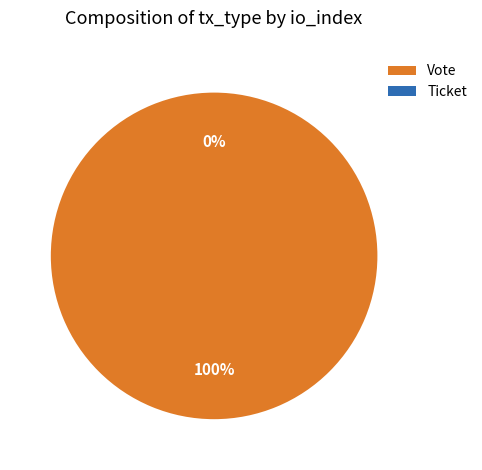

Rank the categories by value from highest to lowest.

Vote, Ticket